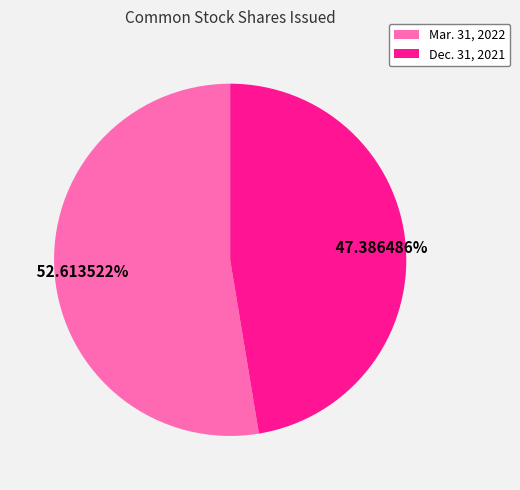

Do Mar. 31, 2022 and Dec. 31, 2021 together represent more than half of the pie?

Yes